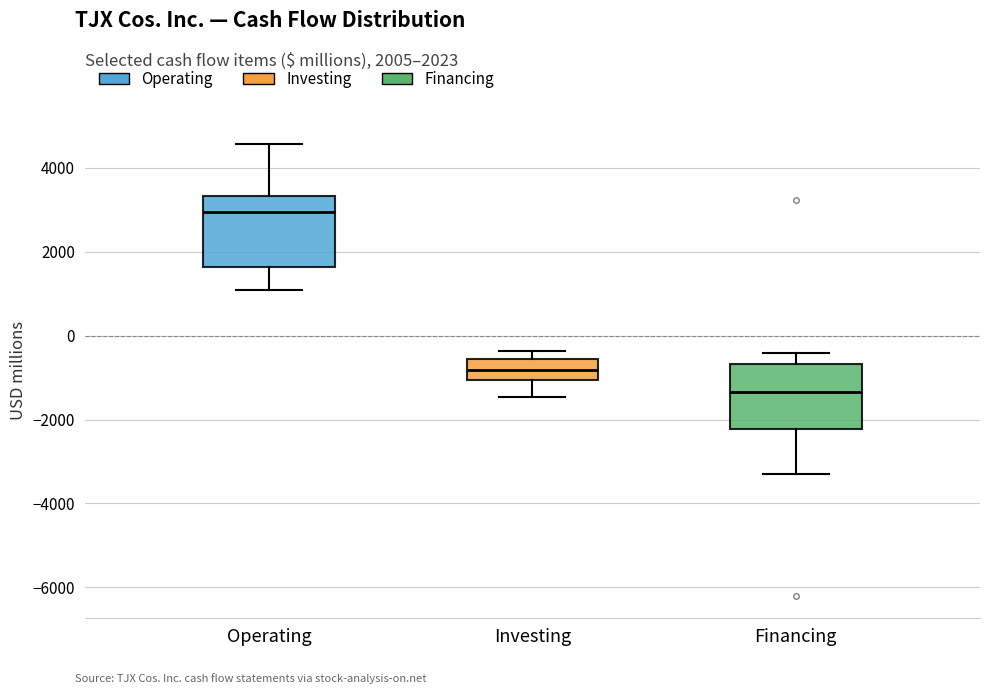

Which box's median line is the lowest?

Financing